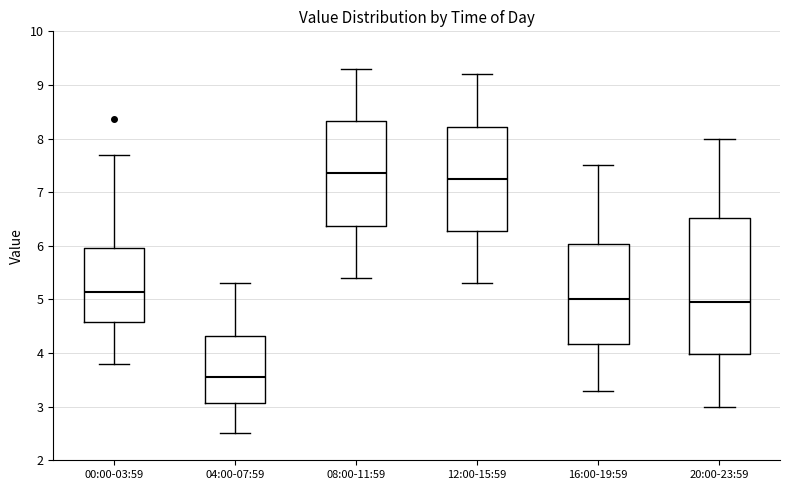

Where is the lower edge of the box for 12:00-15:59 on the y-axis? The values are not printed on the chart, so give them approximately, as read against the axis.

6.3